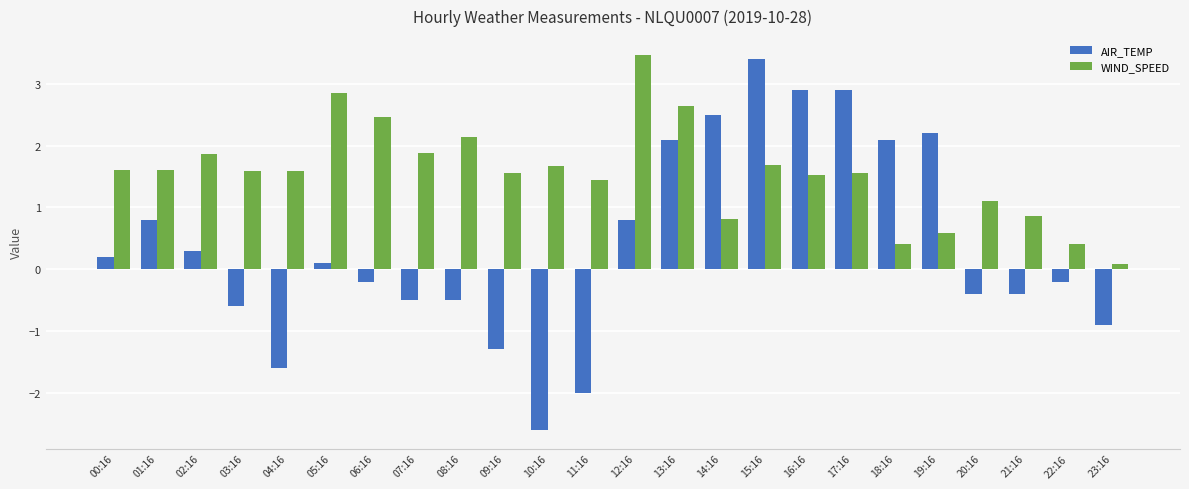

Which series has the largest total across all categories?

WIND_SPEED